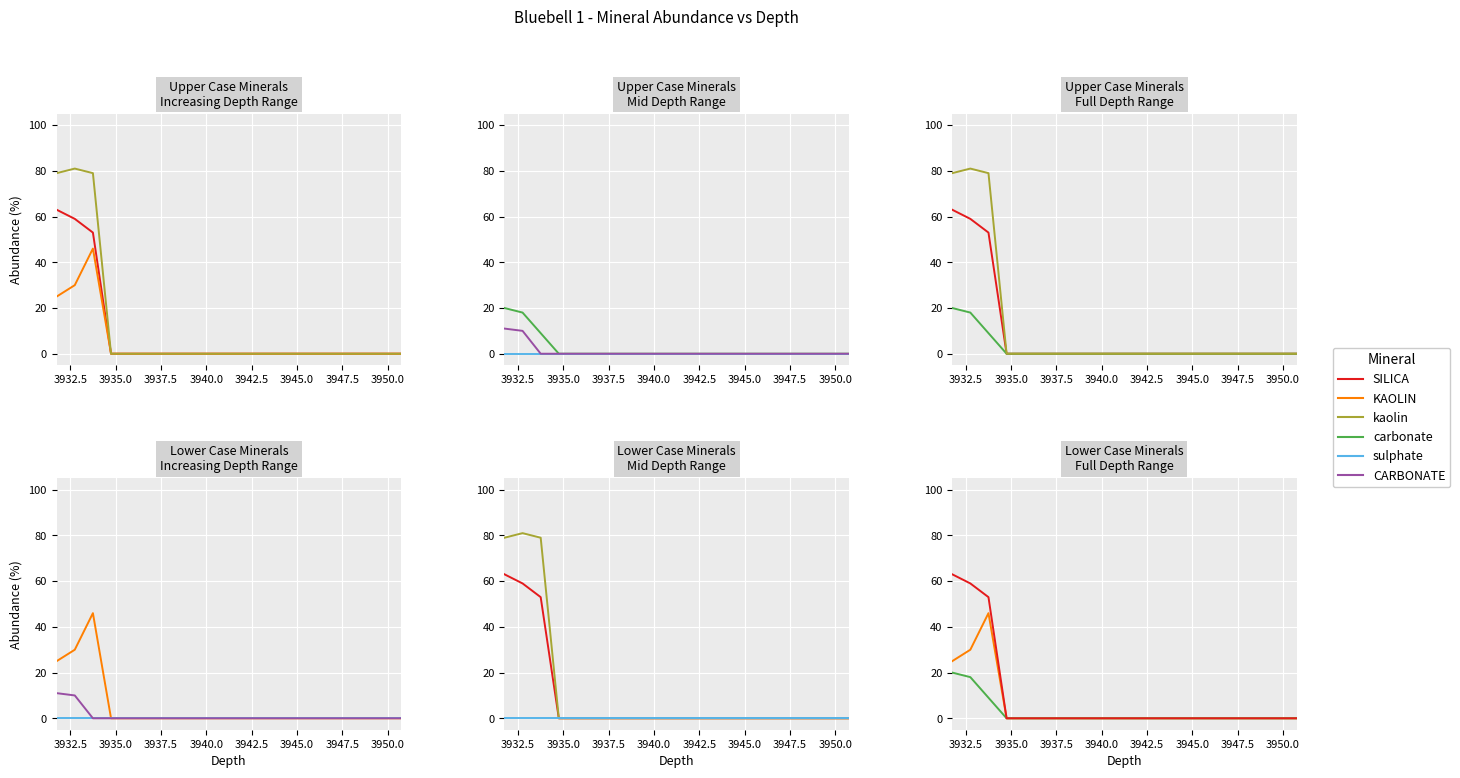

At which label does kaolin reach its minimum?

3937.5